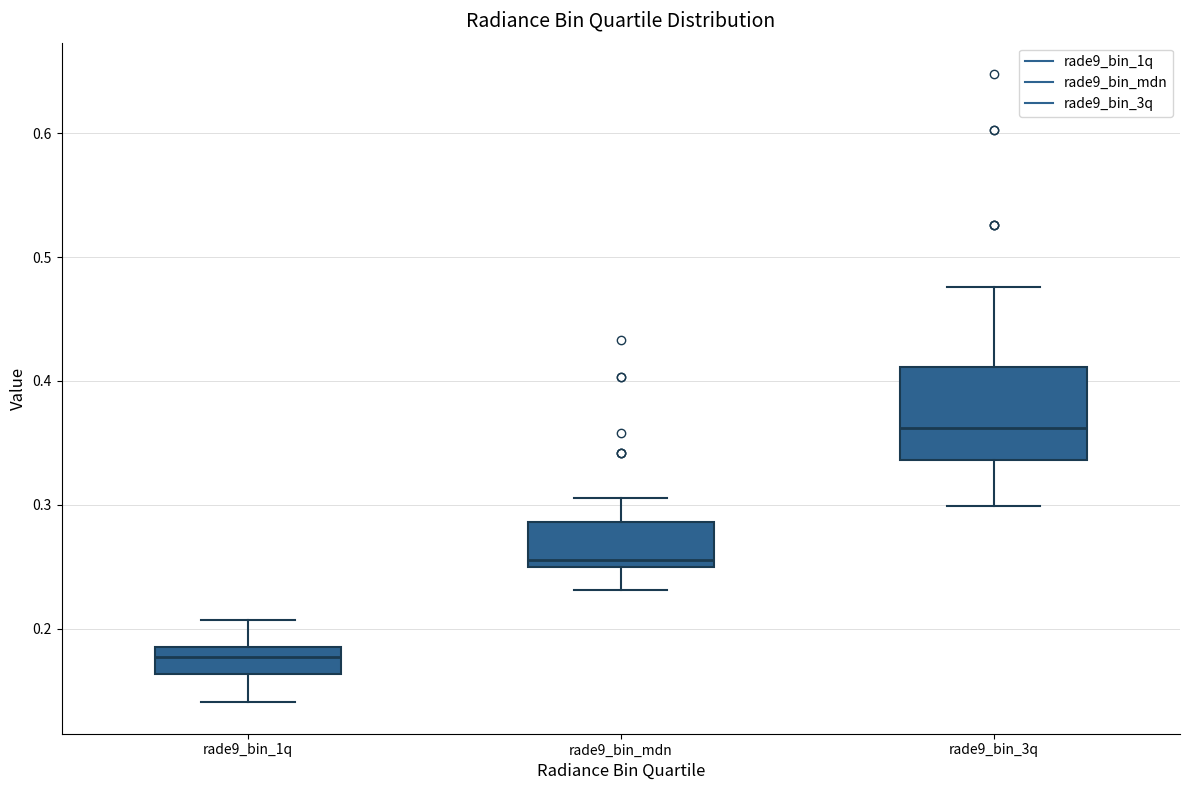

Reading left to right, read every box against the y-axis: the position of its median line, the range the box covers, and the ends of its whiskers. The values are not printed on the chart, so give them approximately, as read against the axis.

rade9_bin_1q: median 0.18, box 0.16 to 0.19, whiskers 0.14 to 0.21
rade9_bin_mdn: median 0.26, box 0.25 to 0.29, whiskers 0.23 to 0.31
rade9_bin_3q: median 0.36, box 0.34 to 0.41, whiskers 0.30 to 0.48